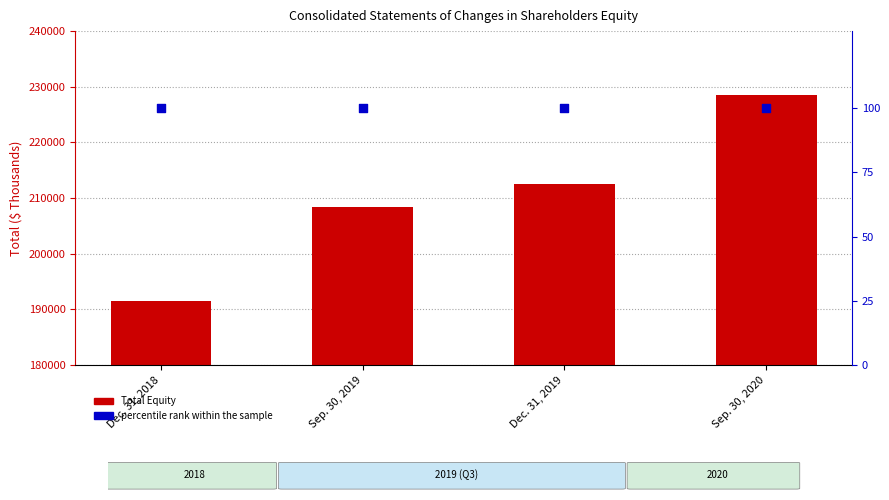

What is the total value across all series at Sep. 30, 2020?

228558